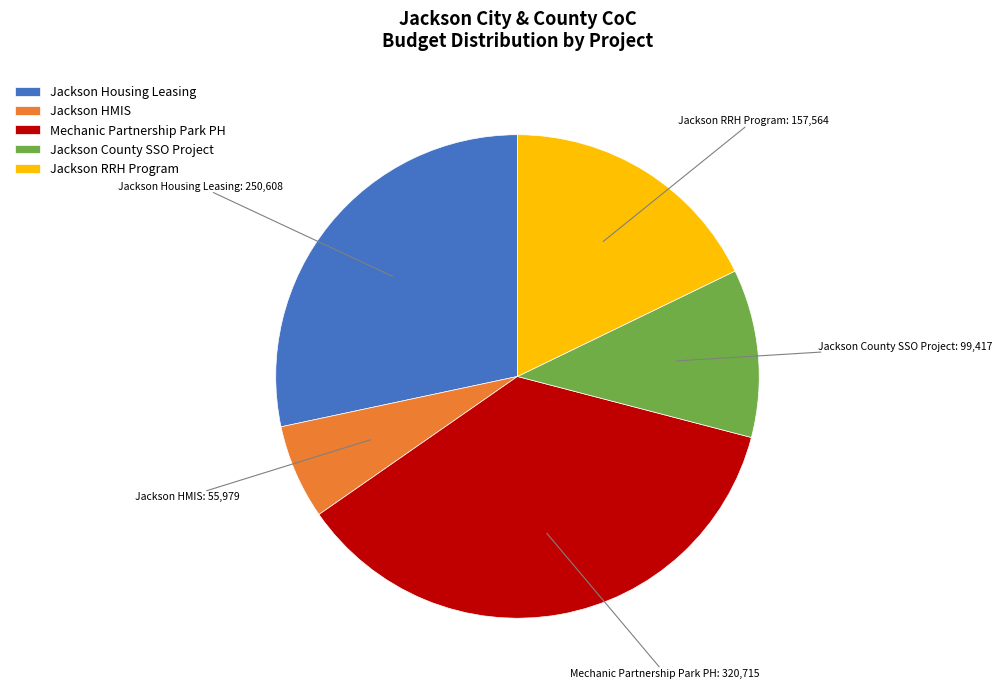

Is it true that Jackson HMIS is 6% of the pie?

True